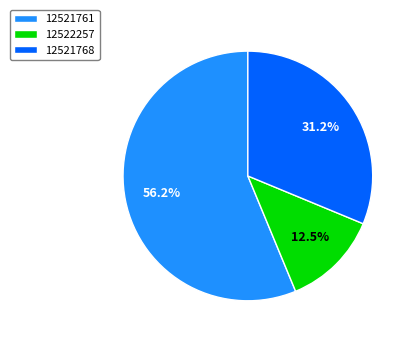

Approximately how many times larger is the value at 12521761 compared to 12521768?

1.8